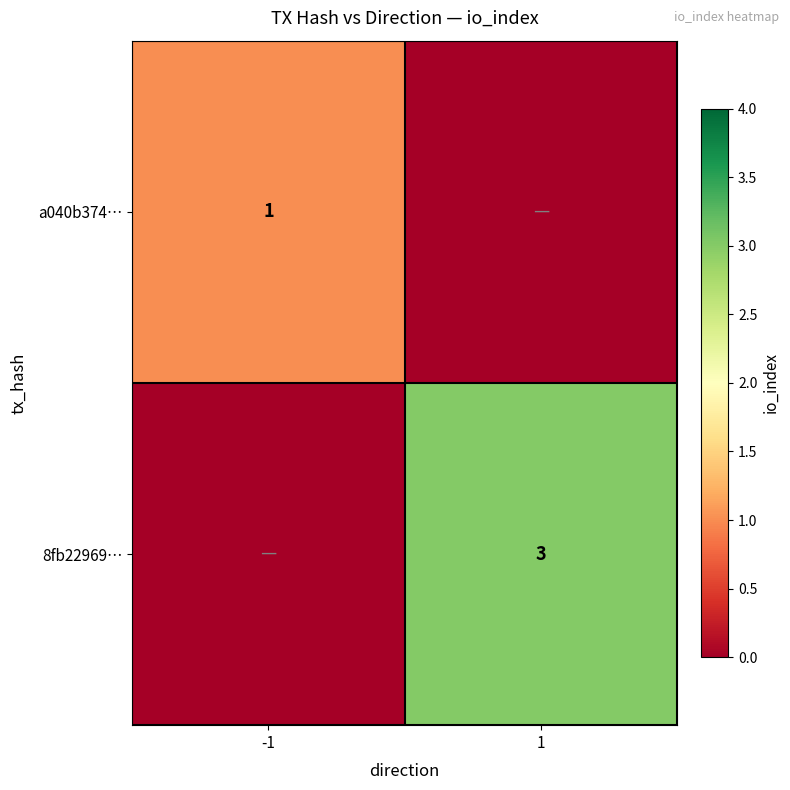

Is it true that a040b374… equals 2 at -1?

False